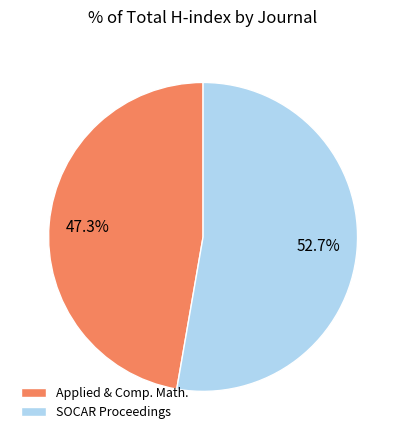

Which slice is the smallest?

Applied & Comp. Math.